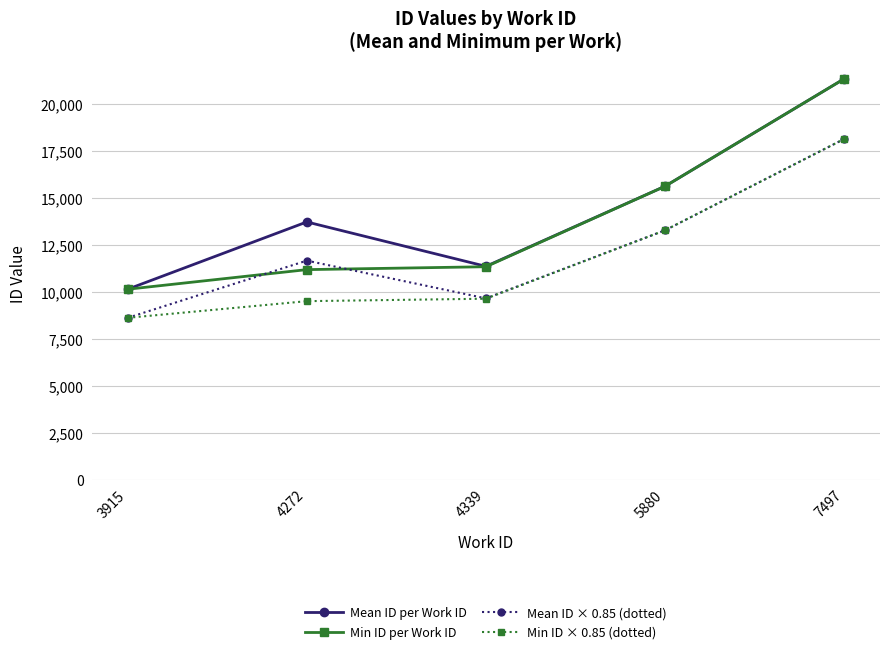

Rank the series by their average value, from highest to lowest.

Mean ID per Work ID, Min ID per Work ID, Mean ID × 0.85 (dotted), Min ID × 0.85 (dotted)